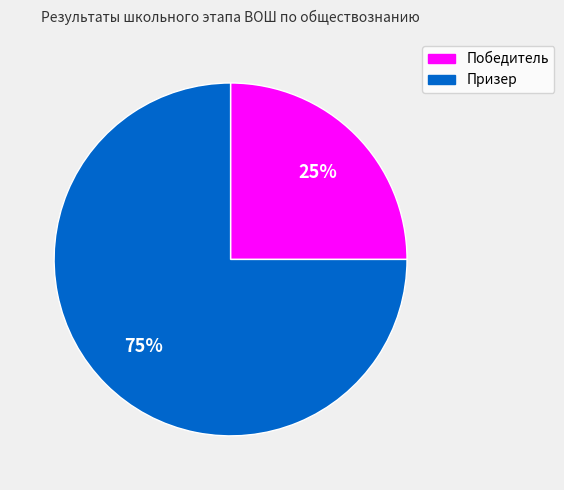

True or false: Призер accounts for 75% of the total.

True